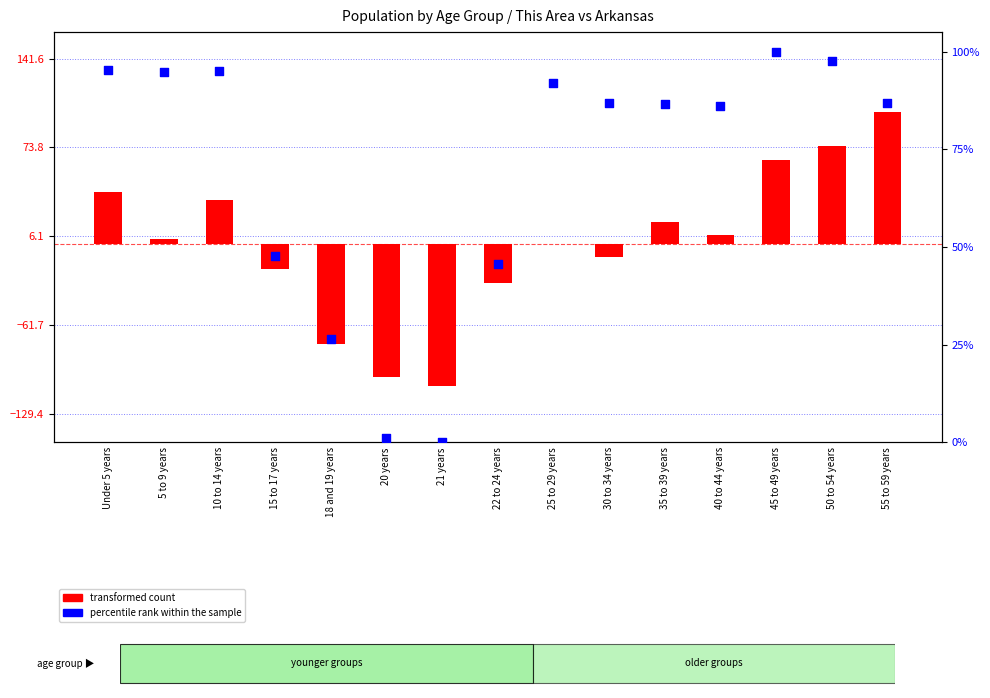

What is the total value across all series at 5 to 9 years?

98.9